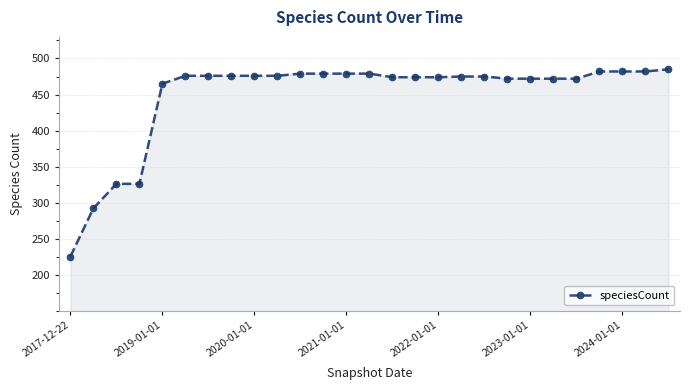

What is the smallest value displayed?

225